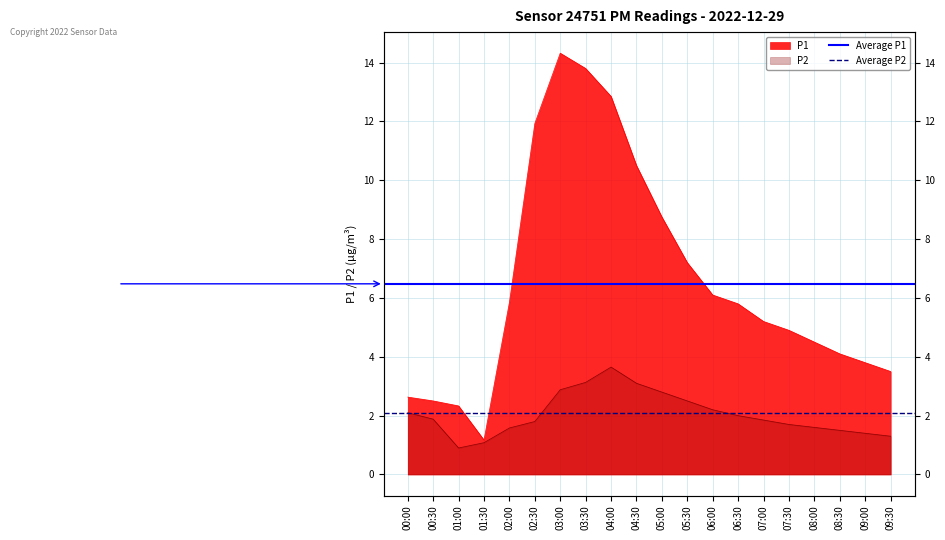

What is the maximum value for Average P2?

2.1